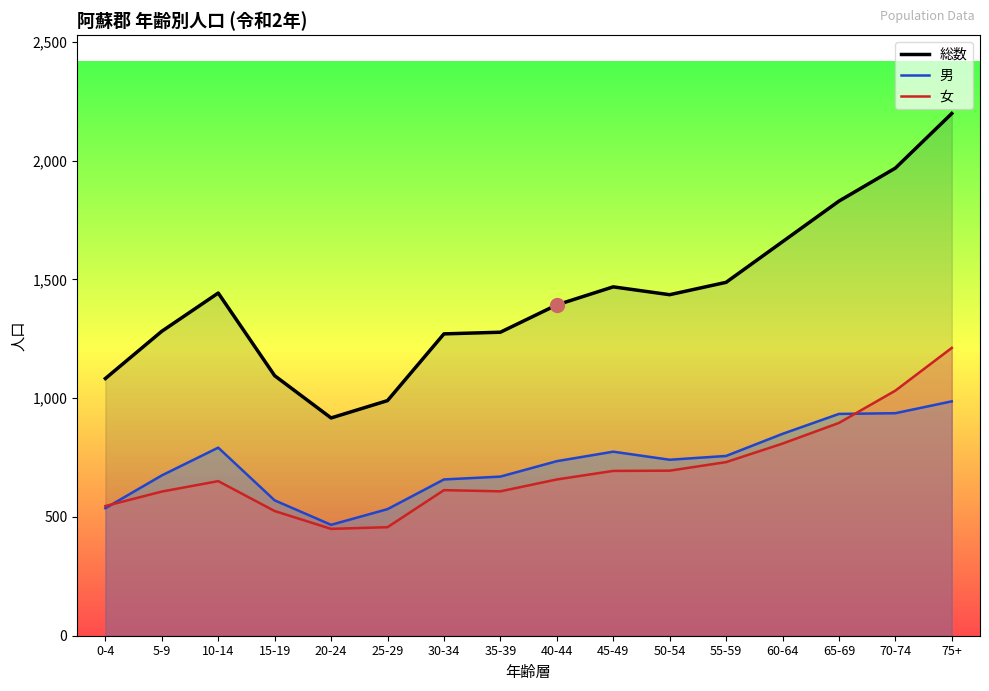

Is the value of 男 at 40-44 greater than the value of 総数 at 35-39?

No